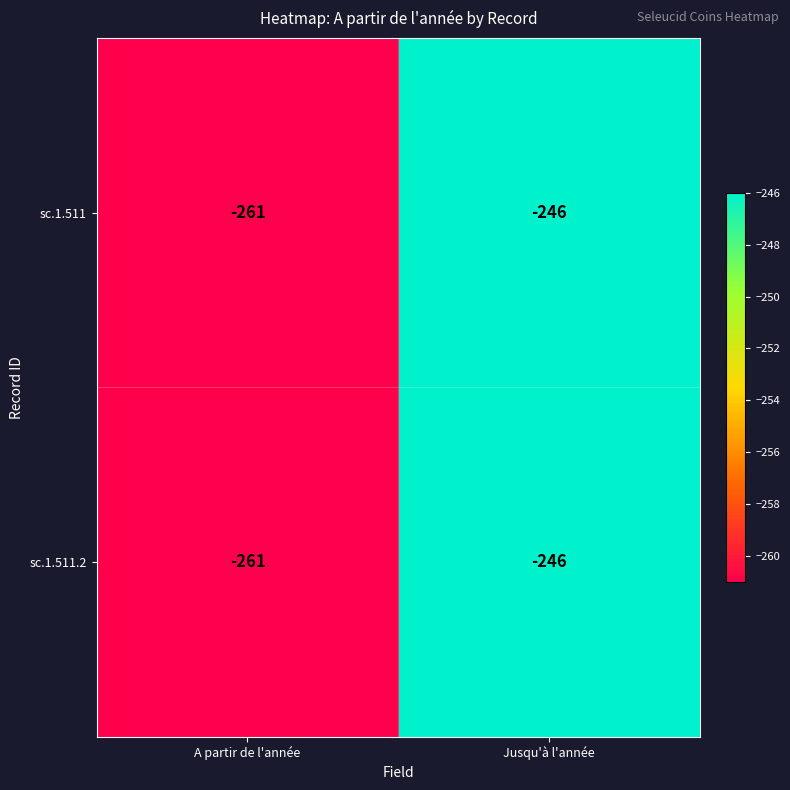

Is the value of sc.1.511.2 at Jusqu'à l'année greater than the value of sc.1.511 at A partir de l'année?

Yes